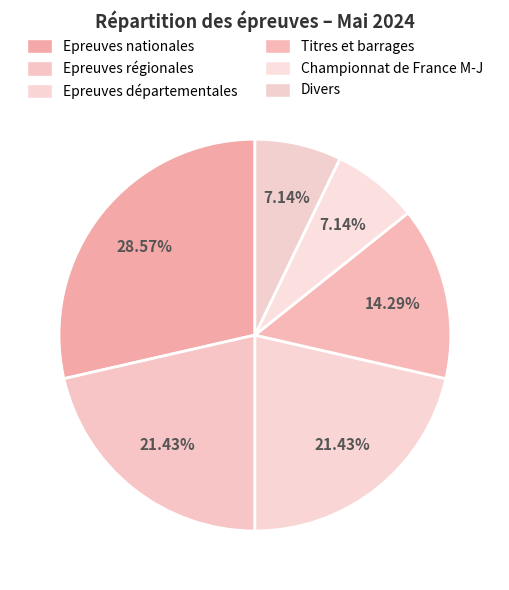

How many segments does this pie chart have?

6